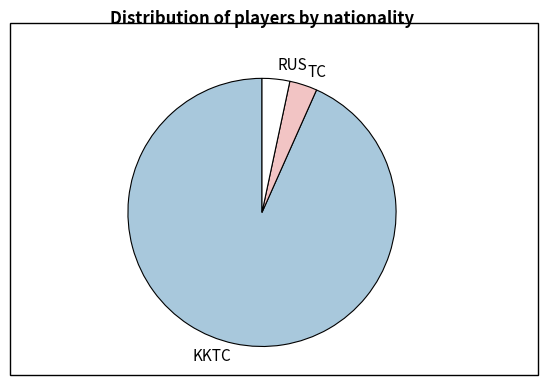

What is the largest slice in the pie chart?

KKTC